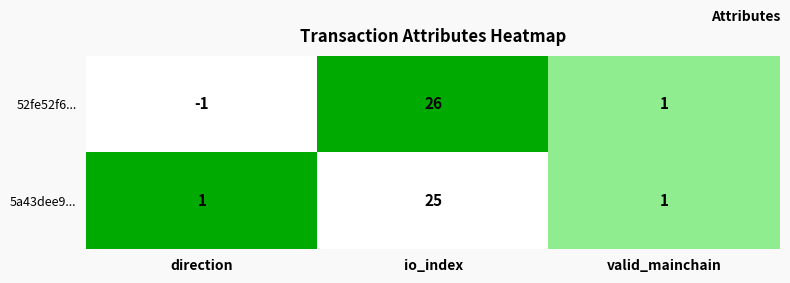

At which category is the sum across all series the highest?

io_index